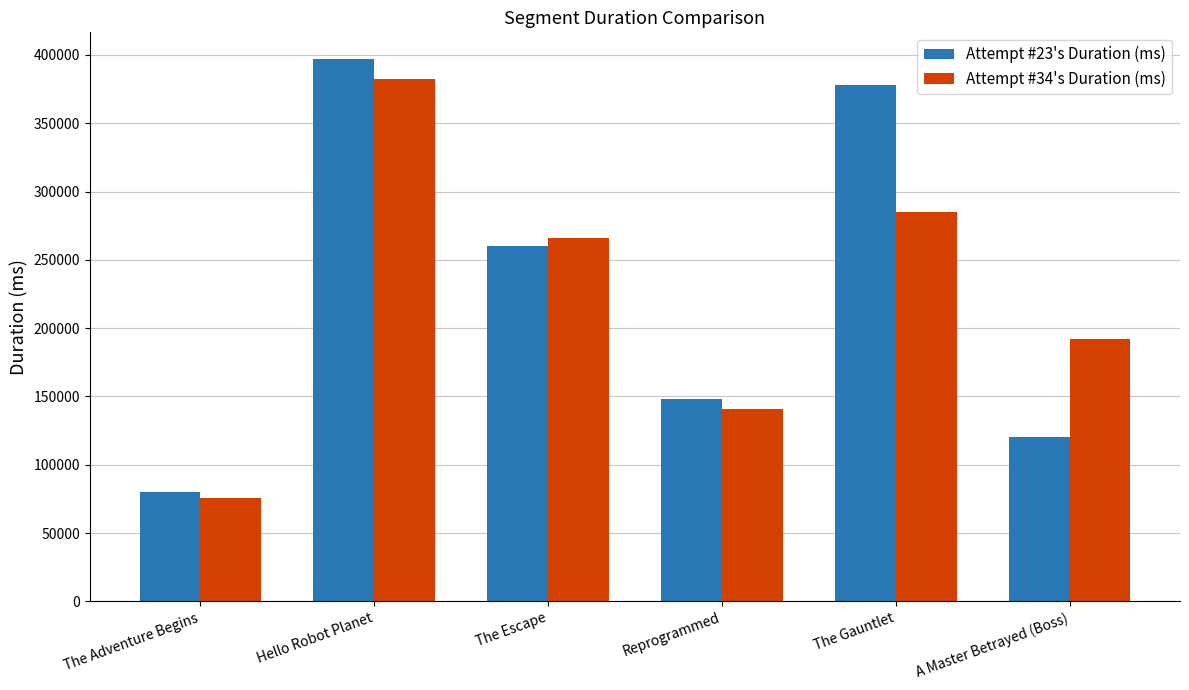

How many bars are there in each group?

2